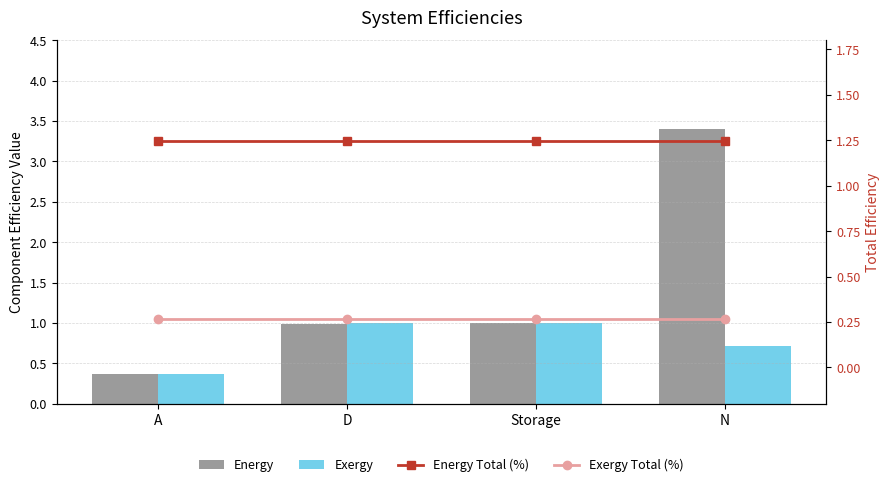

What is the difference between the maximum and minimum values in the Exergy series?

0.6